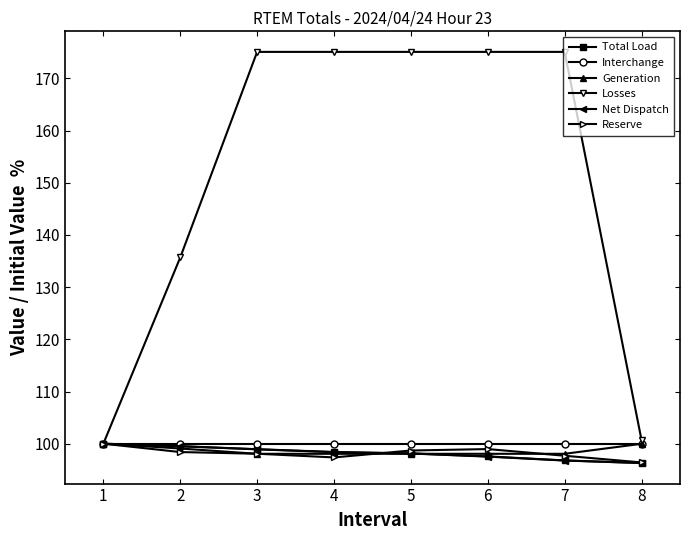

What is the maximum value for Losses?

175.1